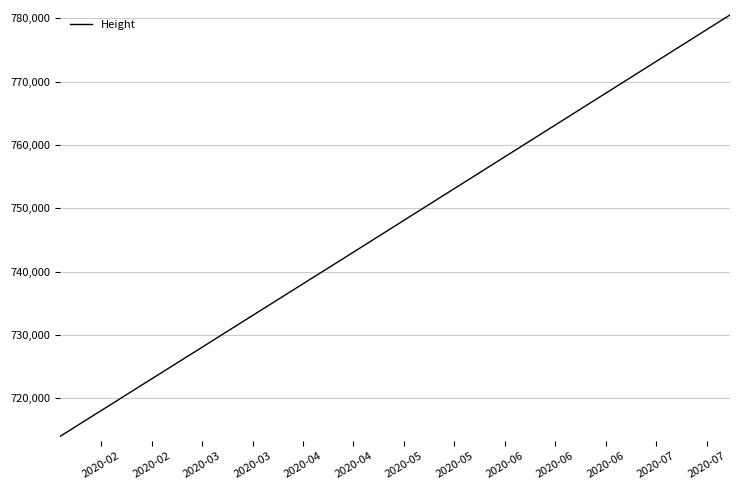

Does the chart display data point markers on the line(s)?

No